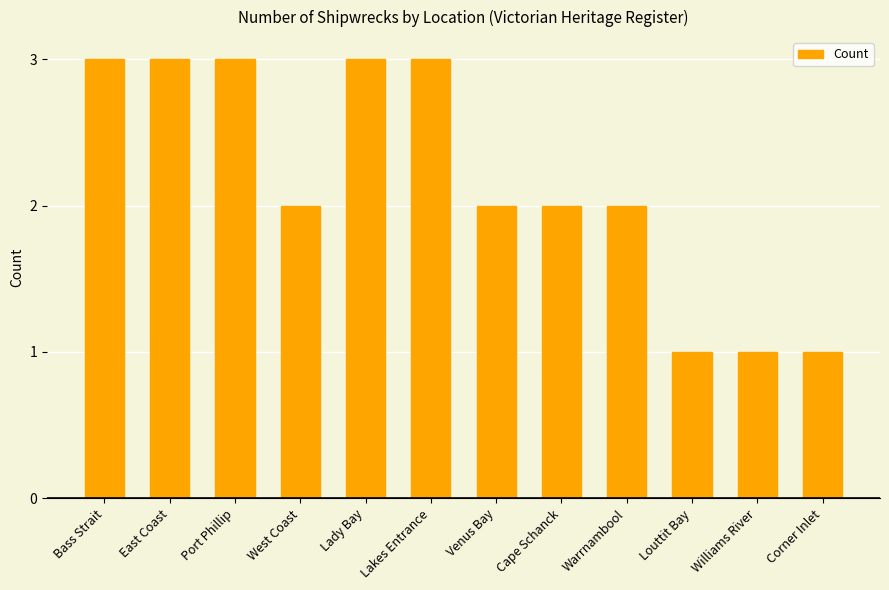

Between Bass Strait and Louttit Bay, which is larger?

Bass Strait